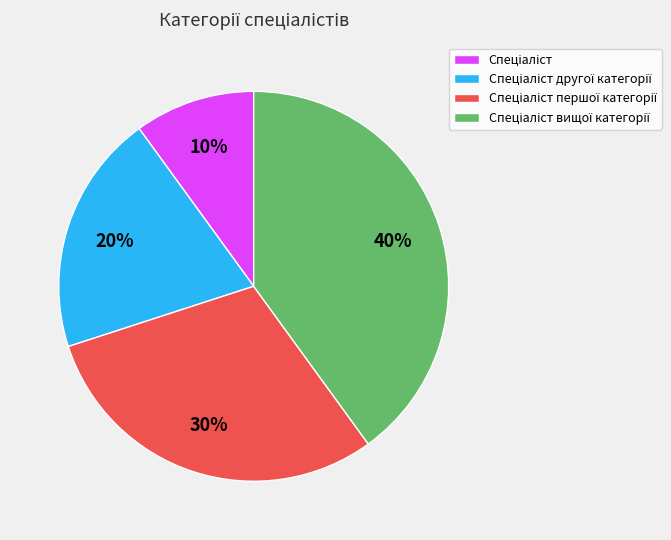

Does any single category account for the majority?

No